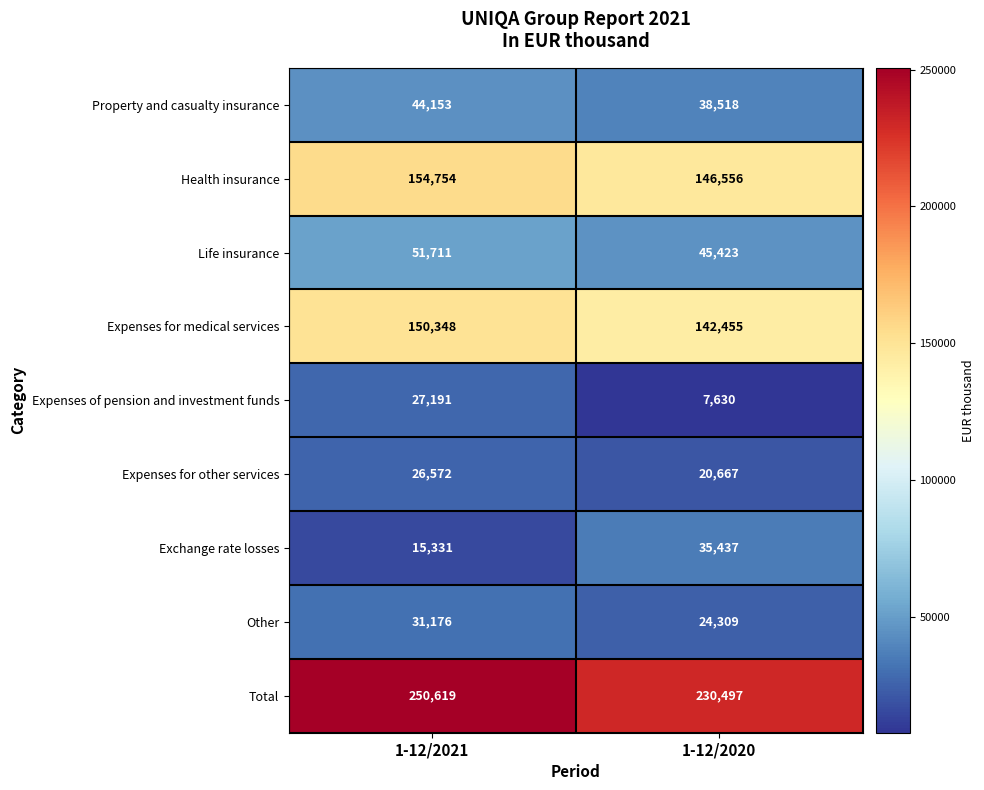

Rank the series at 1-12/2021 from highest to lowest value.

Total, Health insurance, Expenses for medical services, Life insurance, Property and casualty insurance, Other, Expenses of pension and investment funds, Expenses for other services, Exchange rate losses